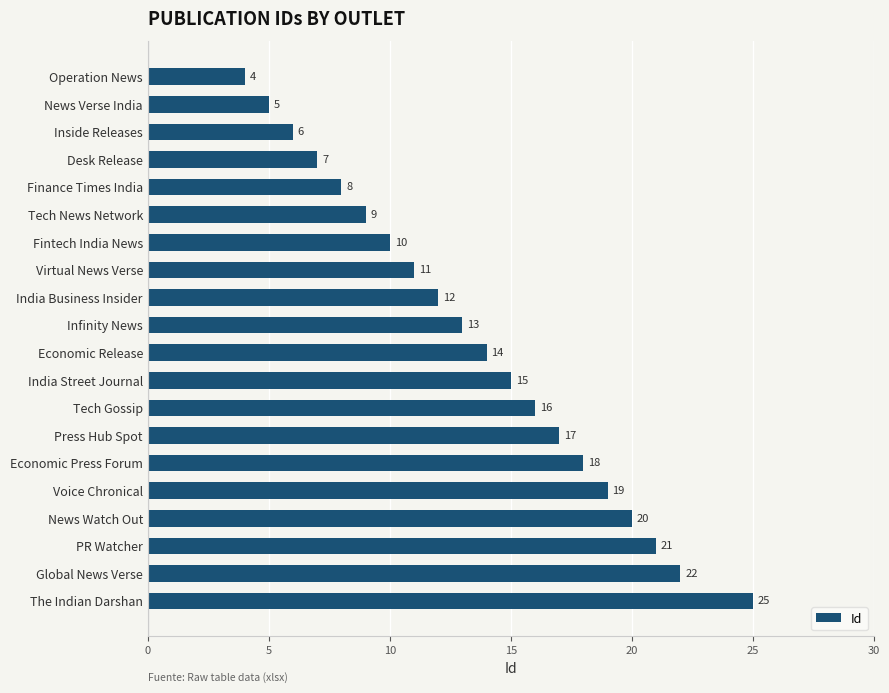

Reading top to bottom, what are all the values shown in this chart?

4	5	6	7	8	9	10	11	12	13	14	15	16	17	18	19	20	21	22	25